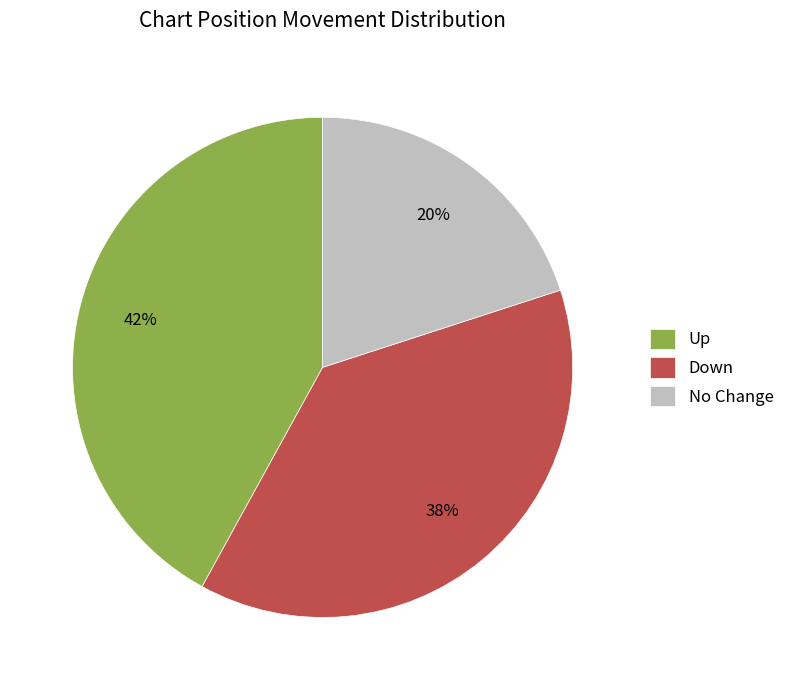

Is it true that No Change is 10% of the pie?

False